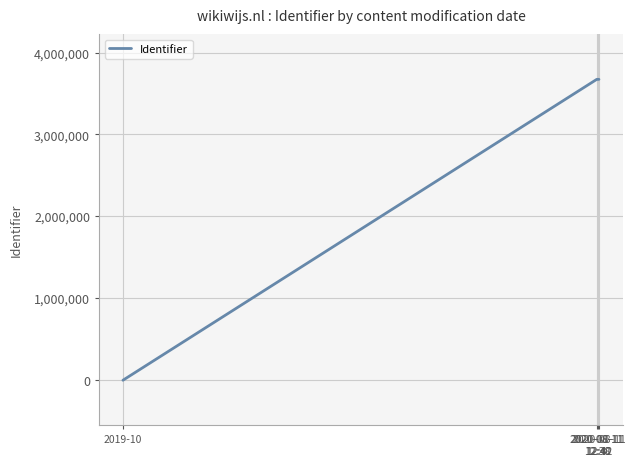

What is the maximum value shown in the chart?

3672963